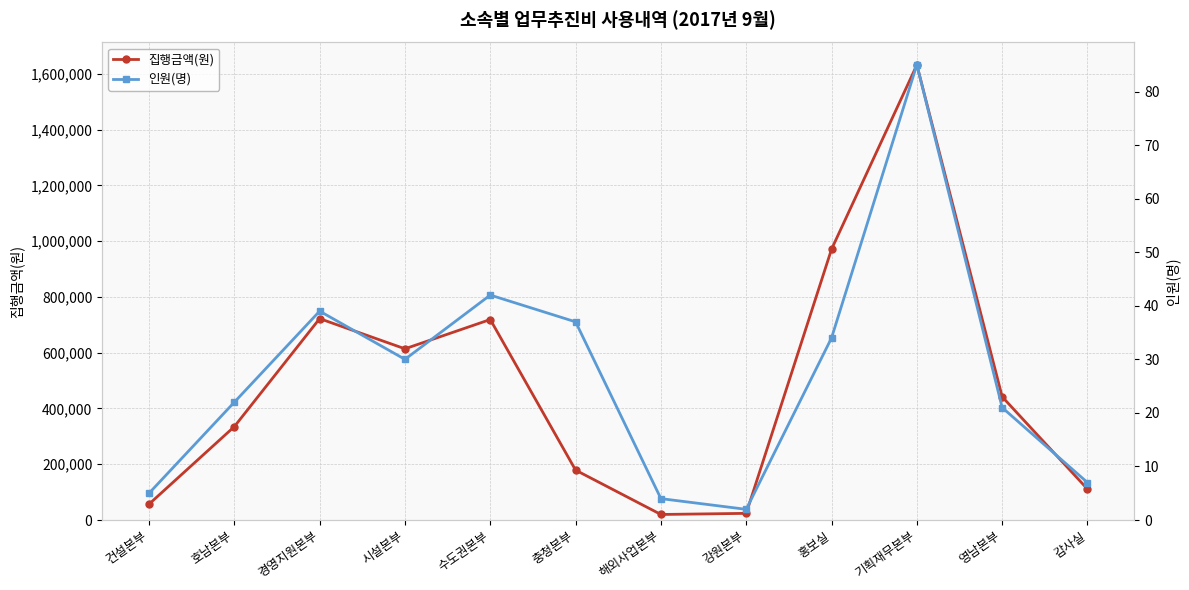

True or false: 인원(명) has more than 0 points higher than both neighbors.

True